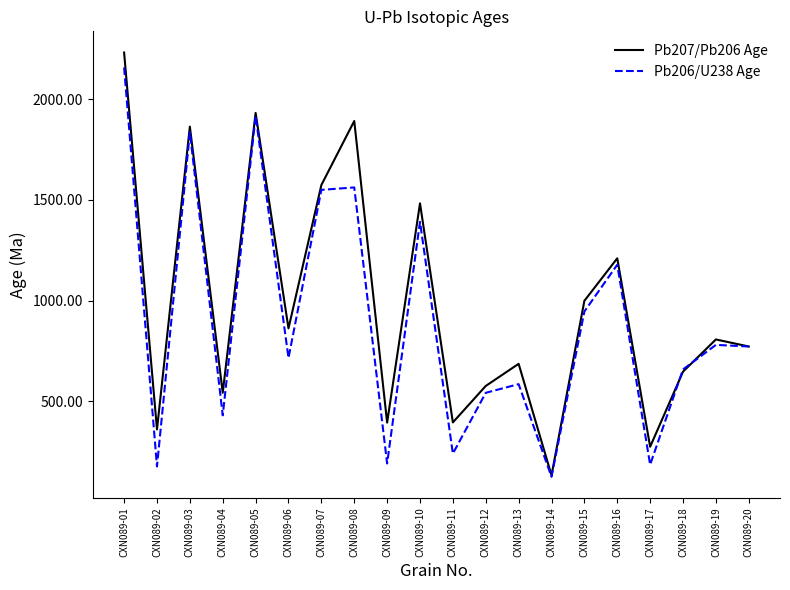

At which label does Pb206/U238 Age first exceed 772?

CXN089-01